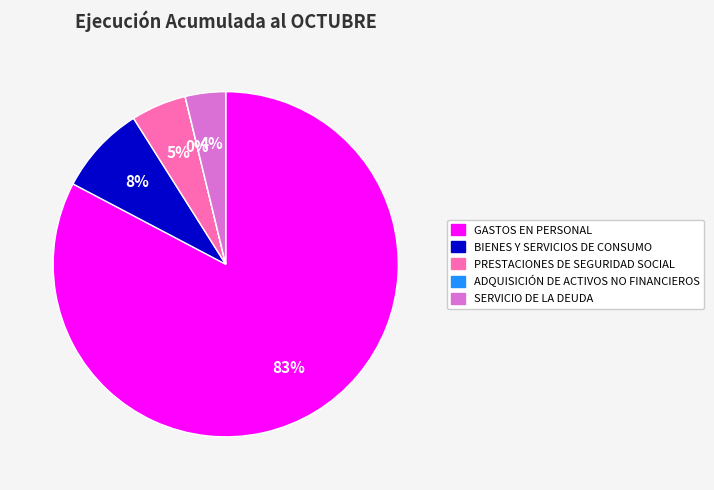

Combined, do GASTOS EN PERSONAL and SERVICIO DE LA DEUDA account for over 50%?

Yes